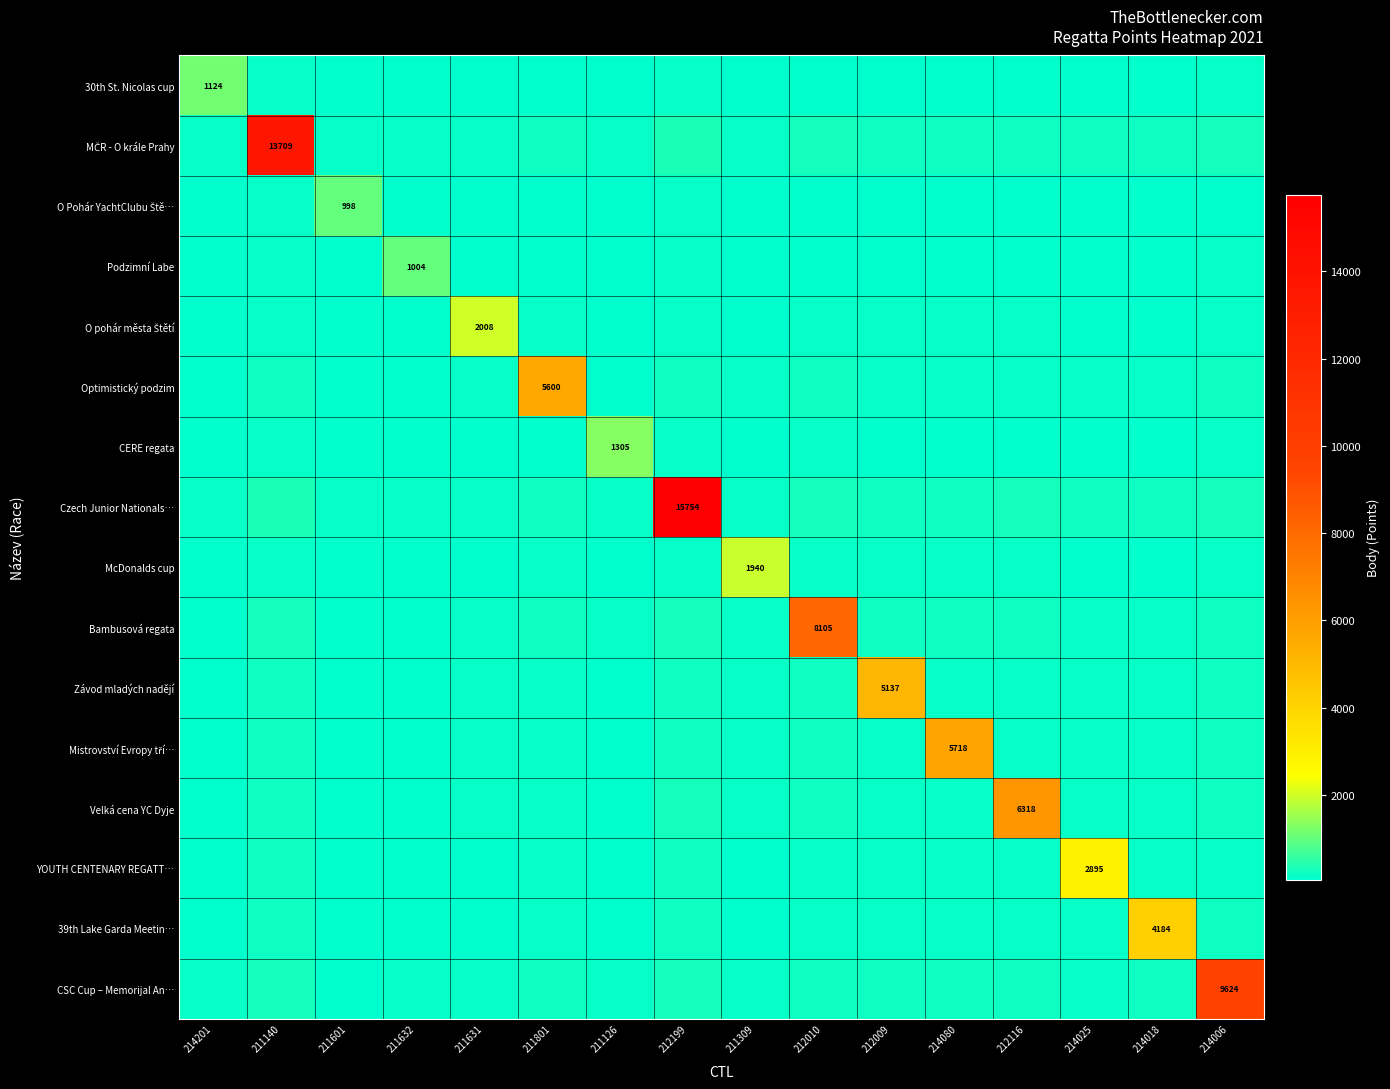

True or false: YOUTH CENTENARY REGATT… has a value of 105.9 at 211309.

True